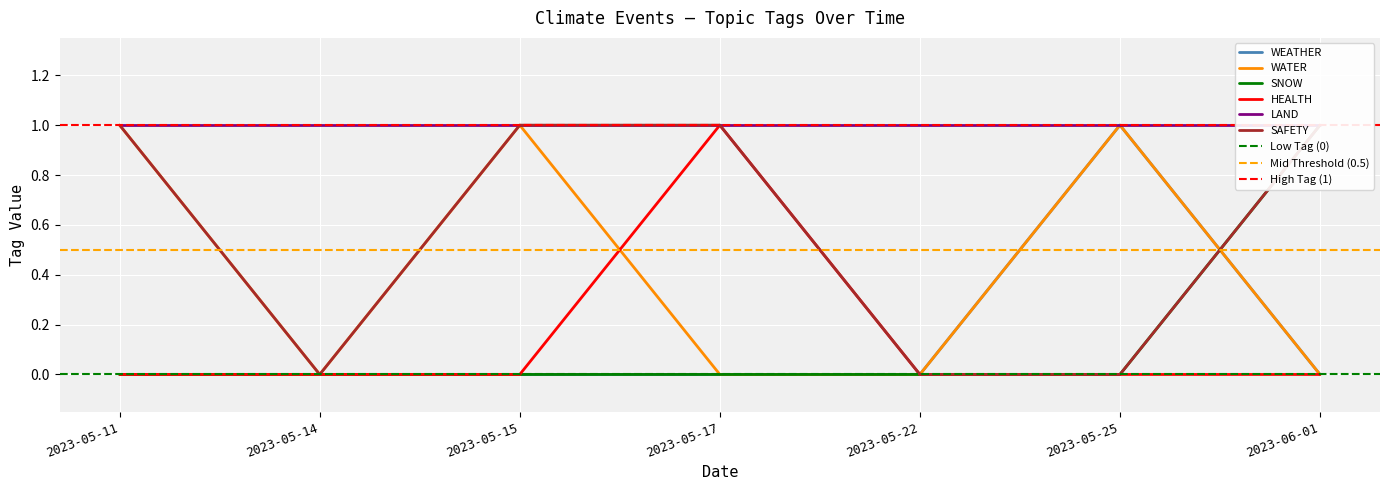

Rank the categories by SNOW value from lowest to highest.

2023-05-11, 2023-05-14, 2023-05-15, 2023-05-17, 2023-05-22, 2023-05-25, 2023-06-01